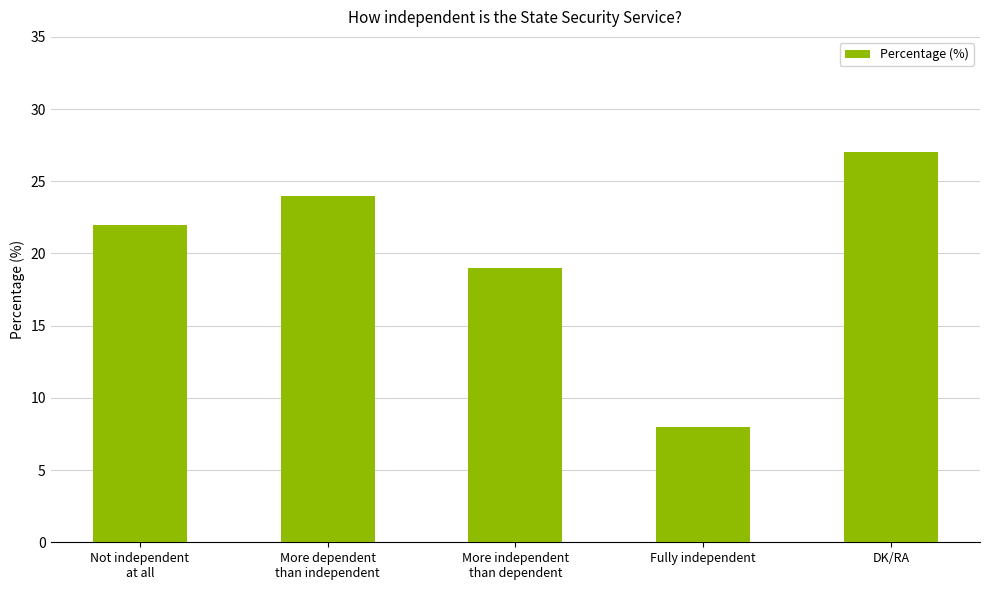

What is the maximum value shown in the chart?

27